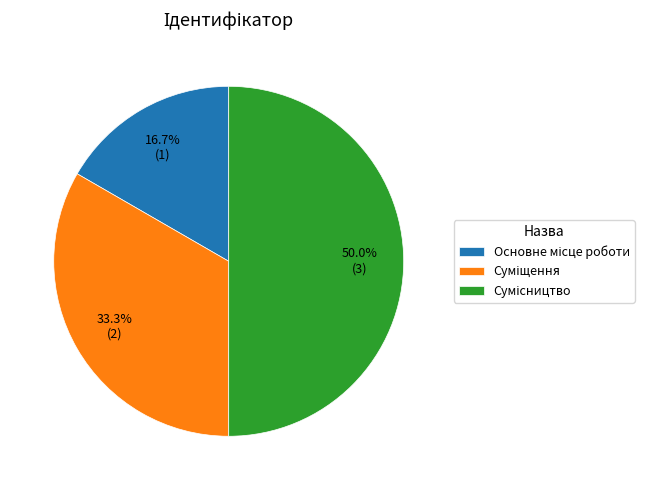

What is the ratio of the value at Основне місце роботи to the value at Суміщення?

0.5